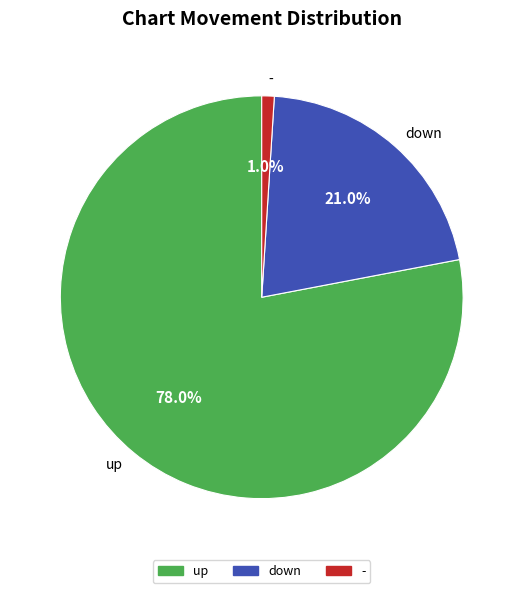

Is down the majority of the pie?

No